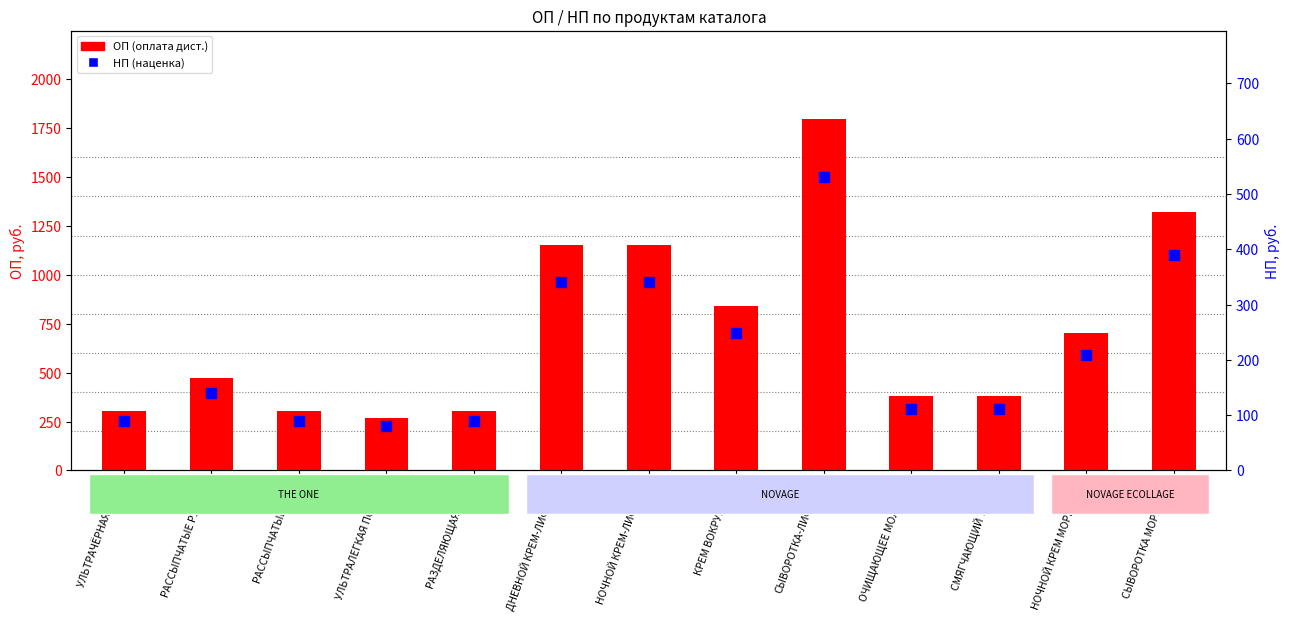

Which series has the largest Y range (max minus min)?

ОП (оплата)